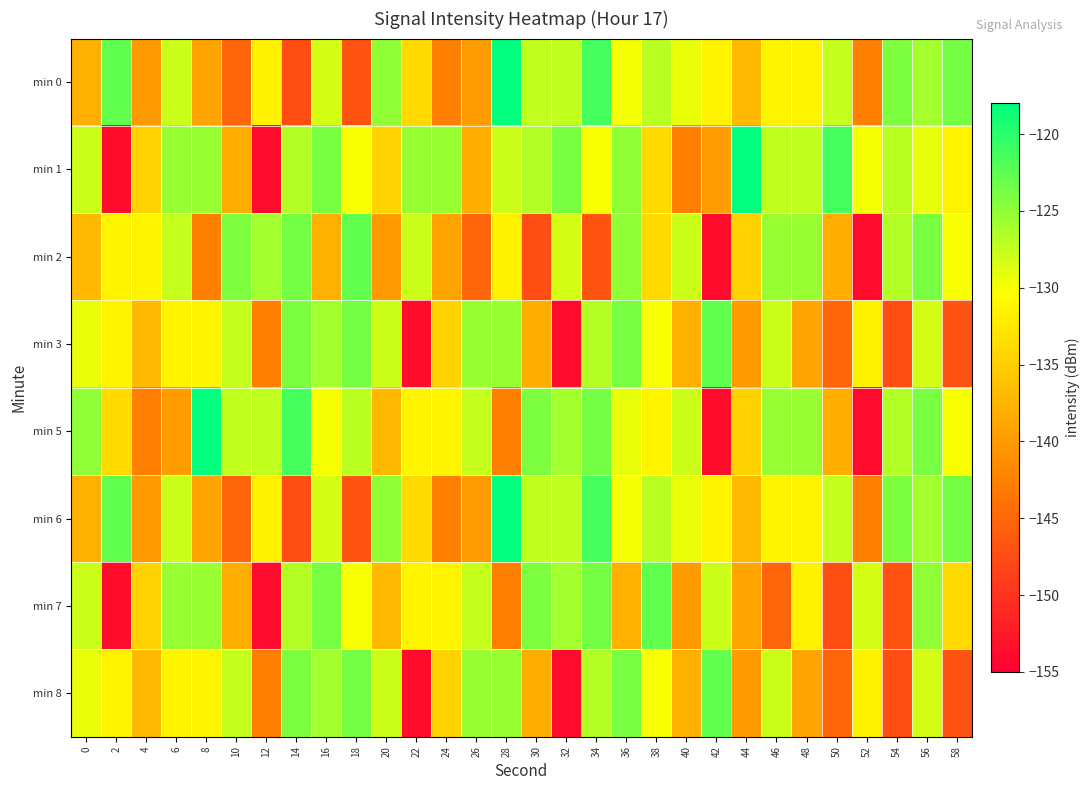

What is the smallest value displayed?

-153.9